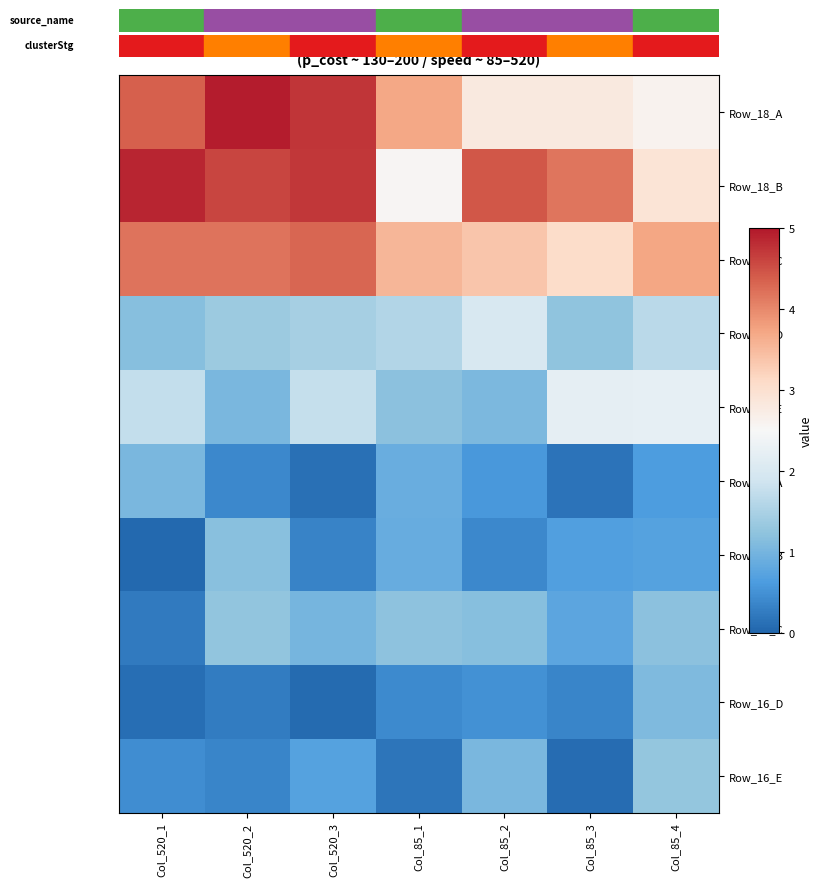

Reading left to right, list all the values displayed in this chart.

Row_18_A: Col_520_1=4.4	Col_520_2=5.0	Col_520_3=4.7	Col_85_1=3.7	Col_85_2=2.8	Col_85_3=2.8	Col_85_4=2.6
Row_18_B: Col_520_1=4.9	Col_520_2=4.6	Col_520_3=4.7	Col_85_1=2.5	Col_85_2=4.4	Col_85_3=4.2	Col_85_4=2.9
Row_18_C: Col_520_1=4.2	Col_520_2=4.2	Col_520_3=4.3	Col_85_1=3.5	Col_85_2=3.4	Col_85_3=3.1	Col_85_4=3.7
Row_18_D: Col_520_1=1.2	Col_520_2=1.4	Col_520_3=1.5	Col_85_1=1.6	Col_85_2=2.0	Col_85_3=1.2	Col_85_4=1.6
Row_18_E: Col_520_1=1.7	Col_520_2=1.0	Col_520_3=1.8	Col_85_1=1.2	Col_85_2=1.1	Col_85_3=2.2	Col_85_4=2.2
Row_16_A: Col_520_1=1.1	Col_520_2=0.4	Col_520_3=0.1	Col_85_1=0.9	Col_85_2=0.6	Col_85_3=0.2	Col_85_4=0.6
Row_16_B: Col_520_1=0.0	Col_520_2=1.2	Col_520_3=0.3	Col_85_1=0.9	Col_85_2=0.4	Col_85_3=0.7	Col_85_4=0.7
Row_16_C: Col_520_1=0.2	Col_520_2=1.3	Col_520_3=1.0	Col_85_1=1.2	Col_85_2=1.2	Col_85_3=0.8	Col_85_4=1.2
Row_16_D: Col_520_1=0.1	Col_520_2=0.3	Col_520_3=0.1	Col_85_1=0.4	Col_85_2=0.5	Col_85_3=0.4	Col_85_4=1.1
Row_16_E: Col_520_1=0.5	Col_520_2=0.4	Col_520_3=0.7	Col_85_1=0.2	Col_85_2=1.0	Col_85_3=0.1	Col_85_4=1.3